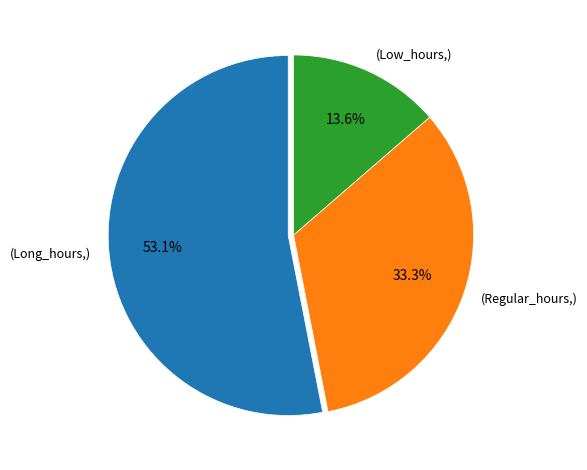

What percentage is NOT represented by (Long_hours,)?

46.9%